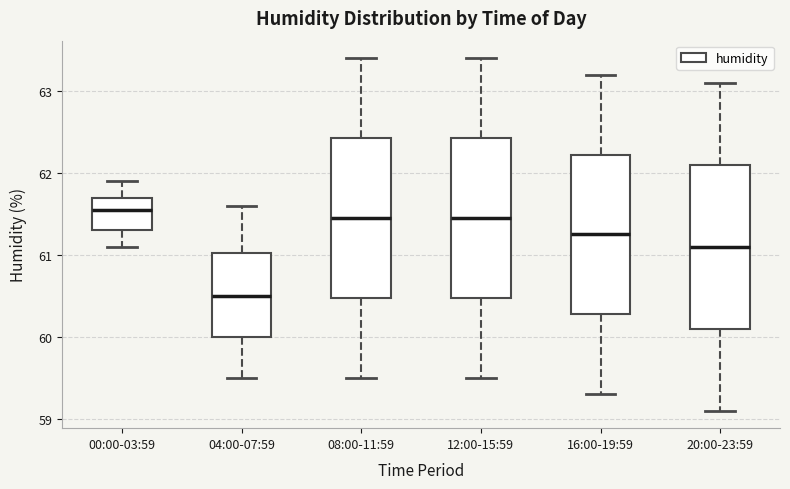

Reading left to right, read every box against the y-axis: the position of its median line, the range the box covers, and the ends of its whiskers. The values are not printed on the chart, so give them approximately, as read against the axis.

00:00-03:59: median 61.6, box 61.3 to 61.7, whiskers 61.1 to 61.9
04:00-07:59: median 60.5, box 60.0 to 61.0, whiskers 59.5 to 61.6
08:00-11:59: median 61.5, box 60.5 to 62.4, whiskers 59.5 to 63.4
12:00-15:59: median 61.5, box 60.5 to 62.4, whiskers 59.5 to 63.4
16:00-19:59: median 61.3, box 60.3 to 62.2, whiskers 59.3 to 63.2
20:00-23:59: median 61.1, box 60.1 to 62.1, whiskers 59.1 to 63.1